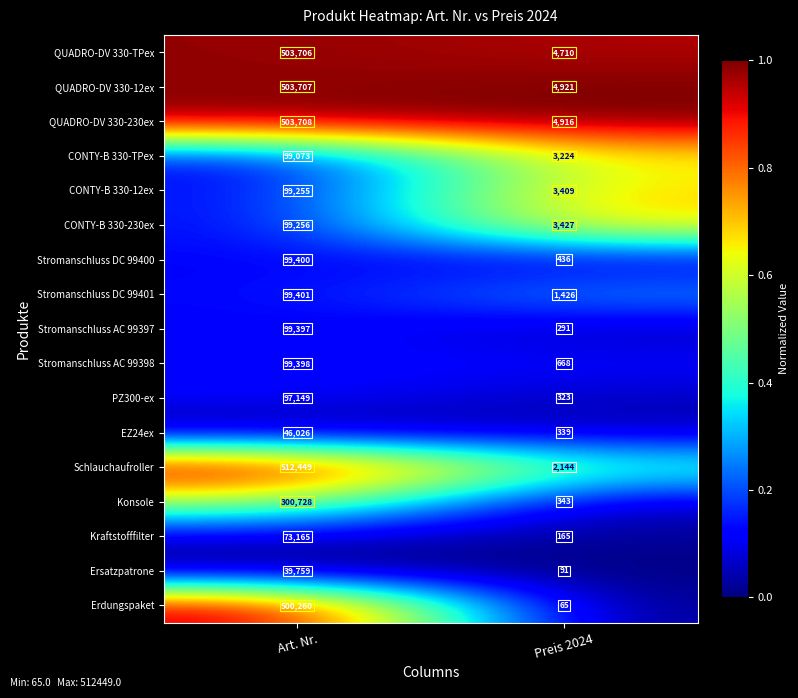

Which category has the lowest value in the Stromanschluss DC 99401 series?

Preis 2024